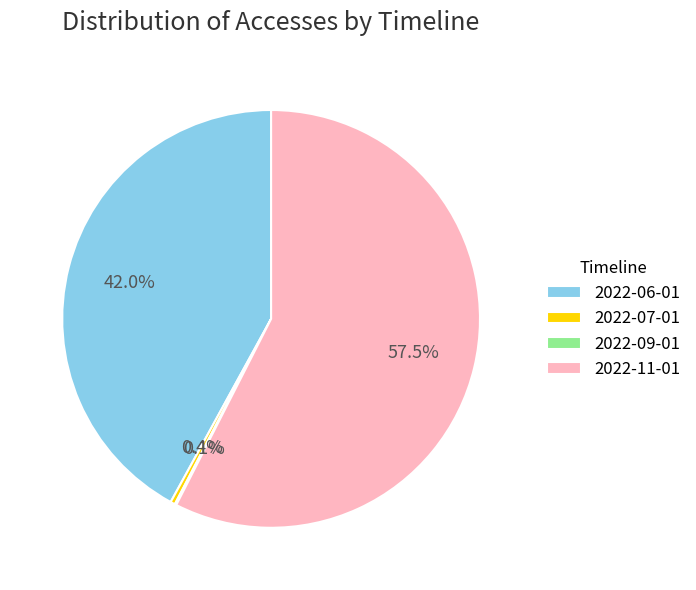

What percentage is NOT represented by 2022-07-01?

99.6%